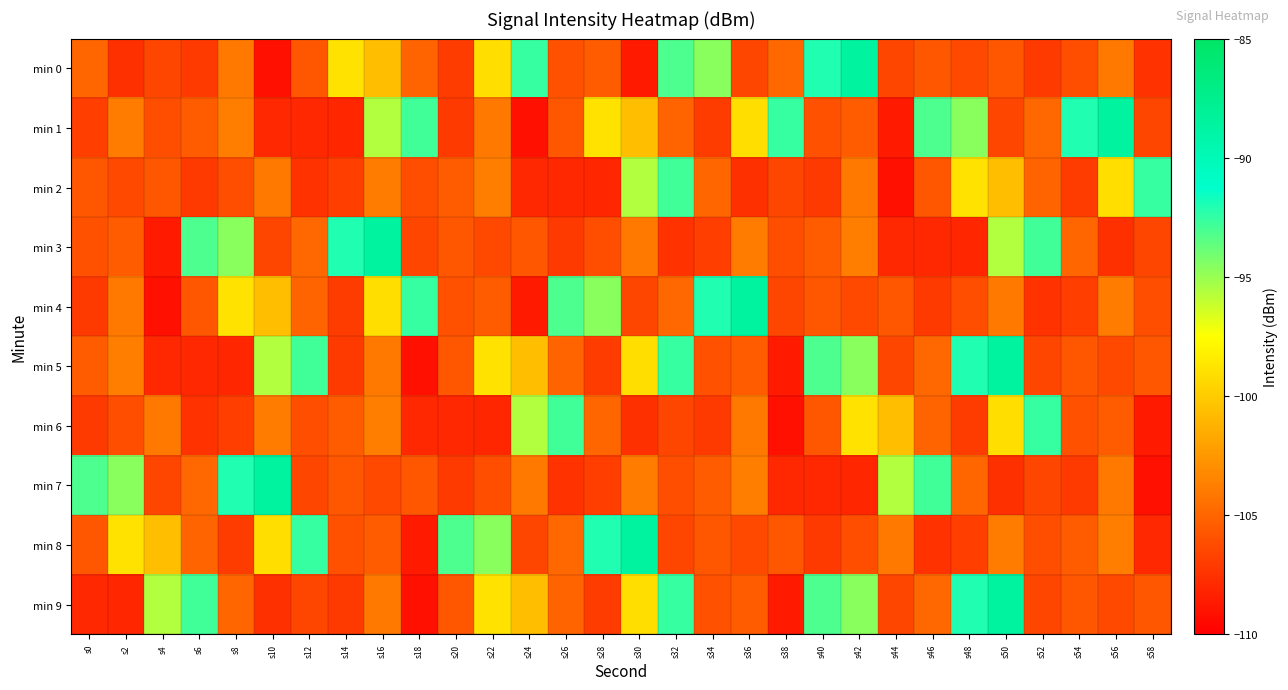

Rank the series by their maximum value, from lowest to highest.

min 2, min 6, min 0, min 1, min 3, min 4, min 5, min 7, min 8, min 9